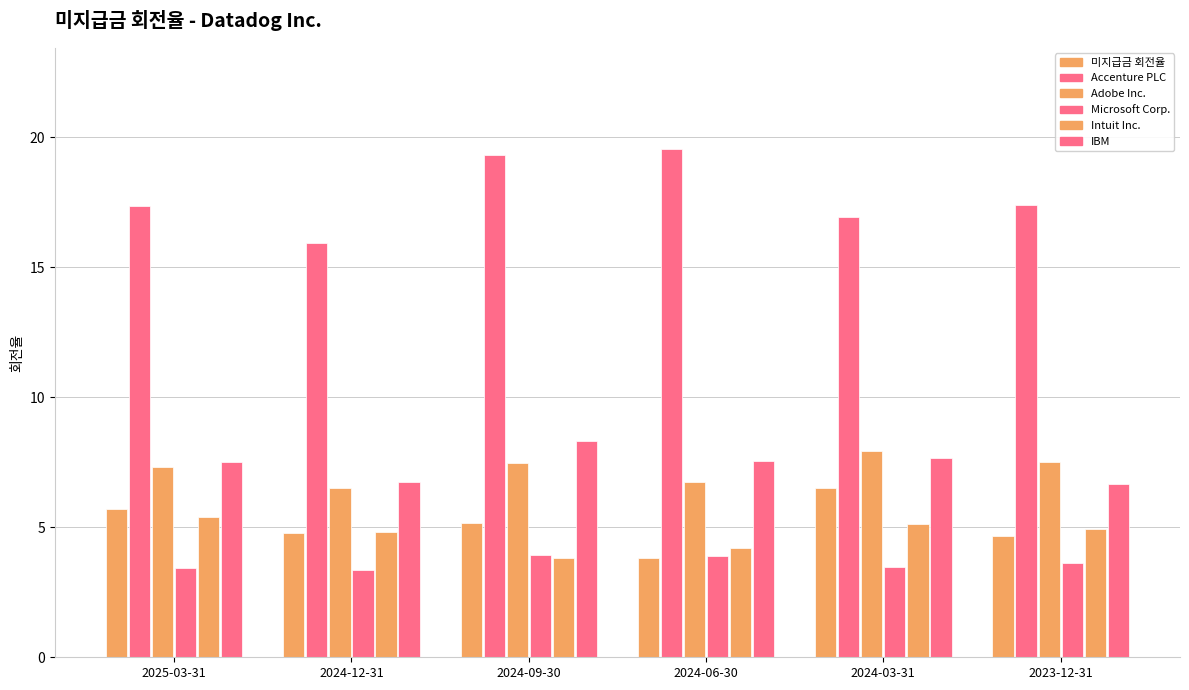

Which category has the highest value across all series?

2024-06-30